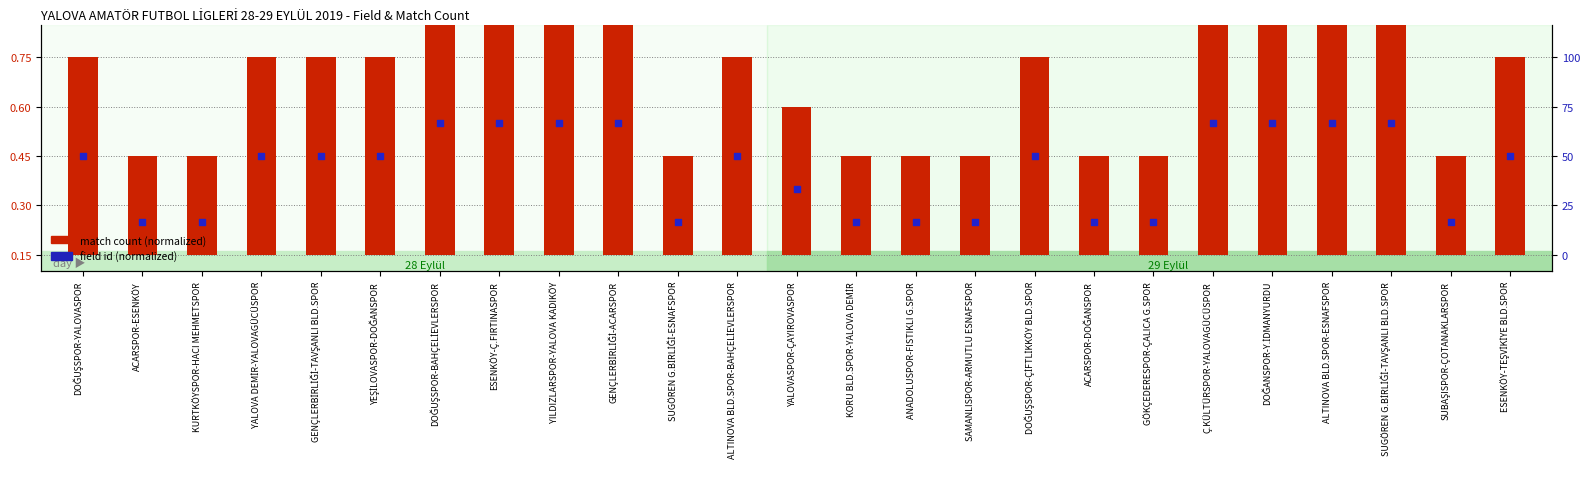

Which series reaches the maximum Y coordinate?

match count (normalized)